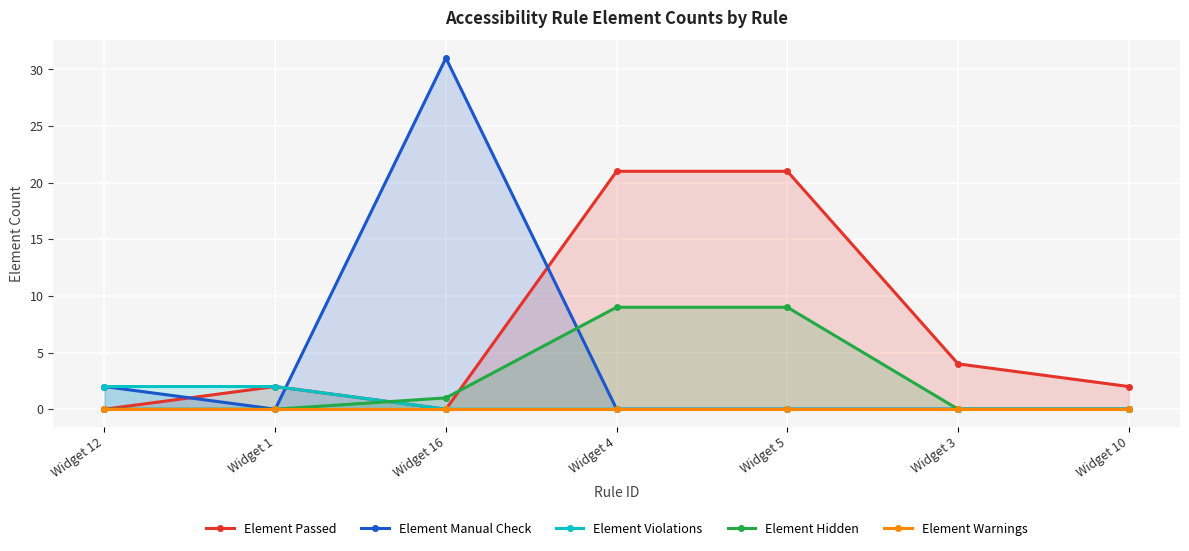

Reading left to right, extract all data points from this chart.

Element Passed: Widget 12=0	Widget 1=2	Widget 16=0	Widget 4=21	Widget 5=21	Widget 3=4	Widget 10=2
Element Manual Check: Widget 12=2	Widget 1=0	Widget 16=31	Widget 4=0	Widget 5=0	Widget 3=0	Widget 10=0
Element Violations: Widget 12=2	Widget 1=2	Widget 16=0	Widget 4=0	Widget 5=0	Widget 3=0	Widget 10=0
Element Hidden: Widget 12=0	Widget 1=0	Widget 16=1	Widget 4=9	Widget 5=9	Widget 3=0	Widget 10=0
Element Warnings: Widget 12=0	Widget 1=0	Widget 16=0	Widget 4=0	Widget 5=0	Widget 3=0	Widget 10=0